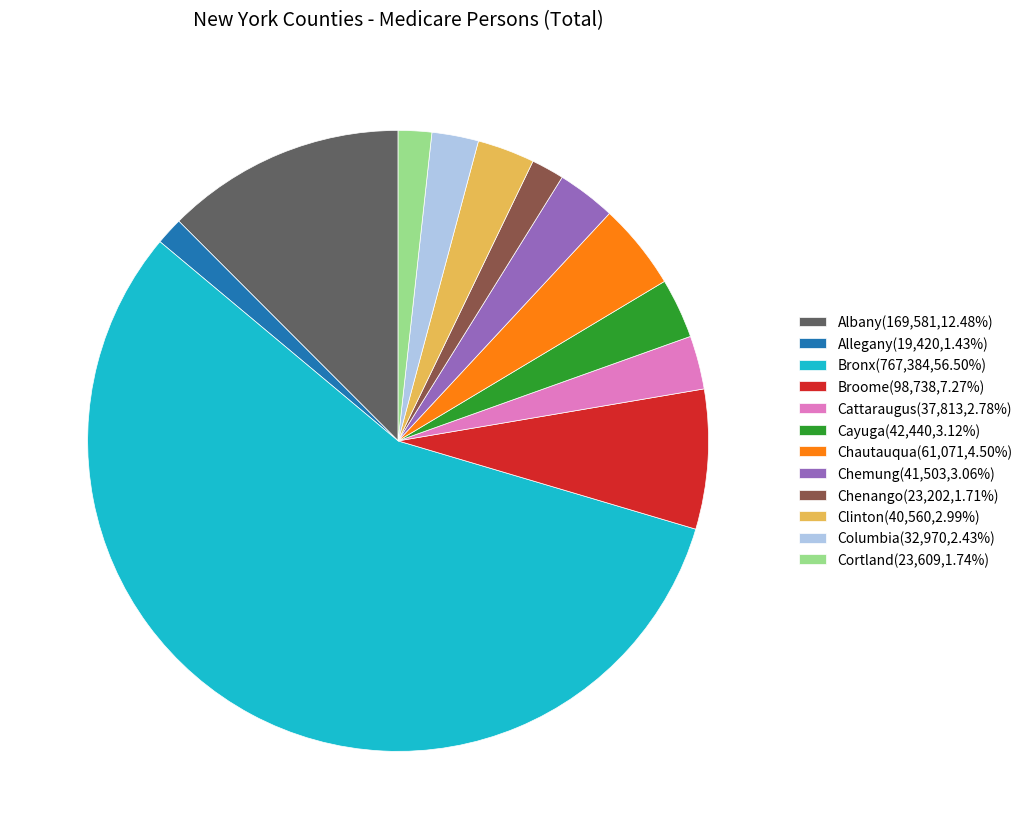

Does any single category account for the majority?

Yes